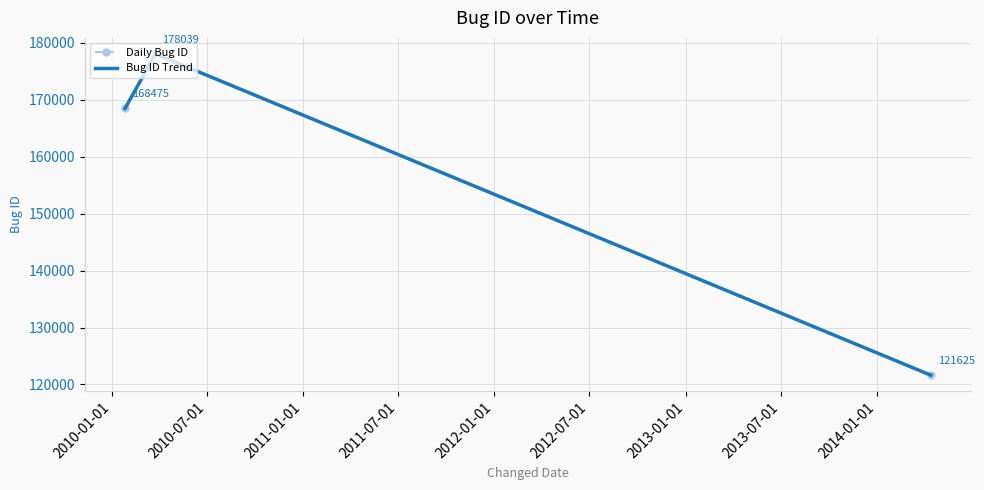

How many lines are shown in the chart?

2